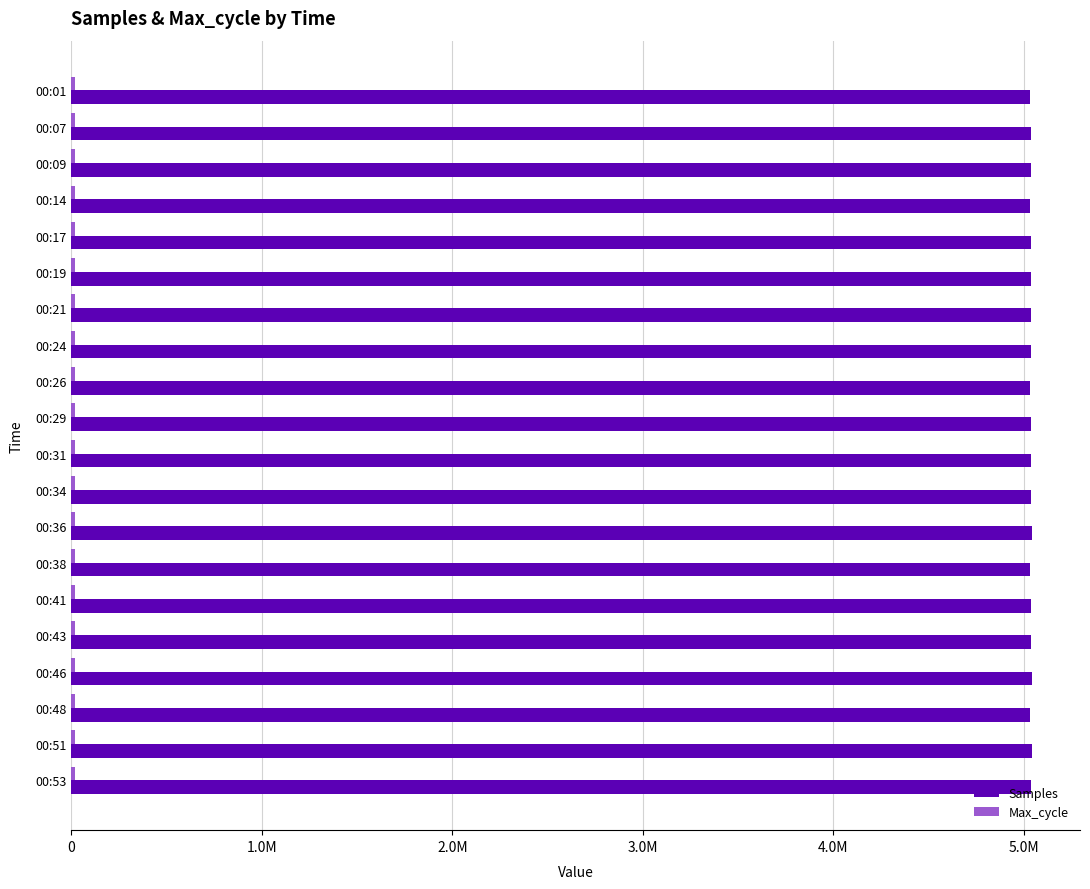

What is the difference between the maximum and minimum values in the Max_cycle series?

503